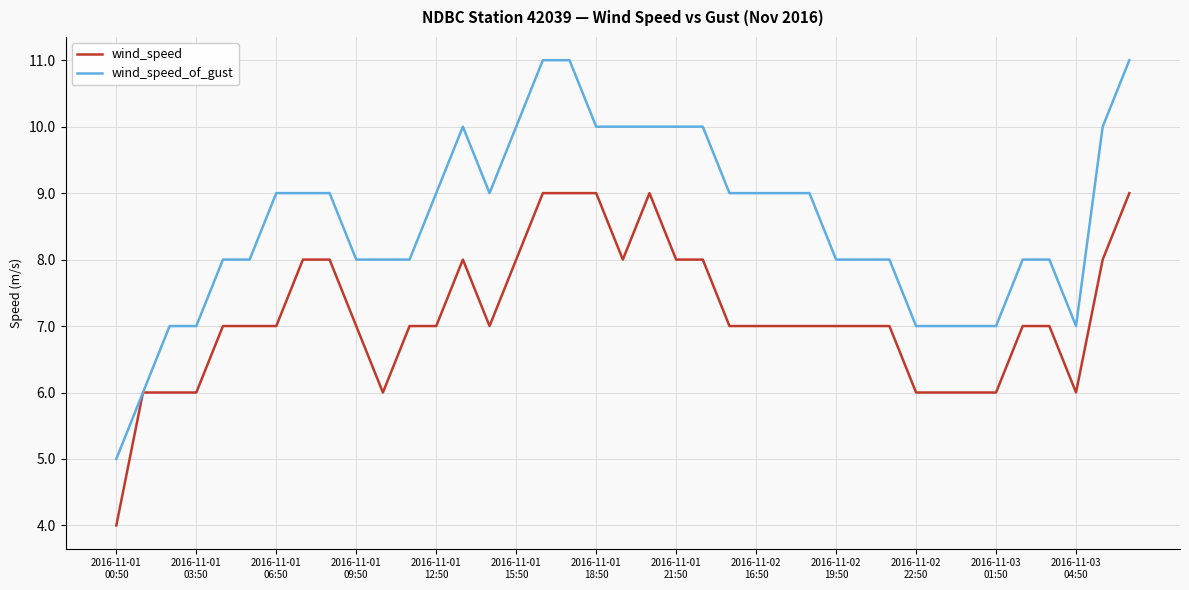

Which series has the largest total across all categories?

wind_speed_of_gust